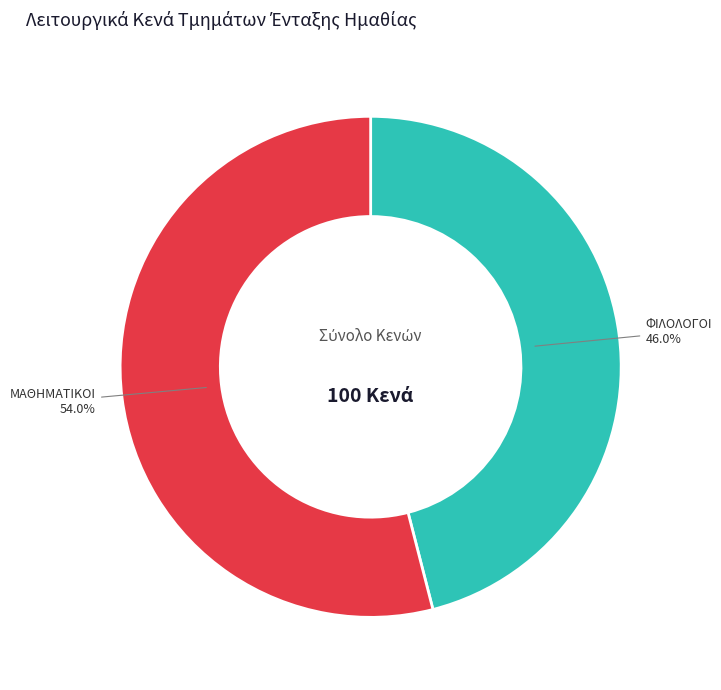

To the nearest percent, what is the difference between the largest and smallest slice percentages?

8%